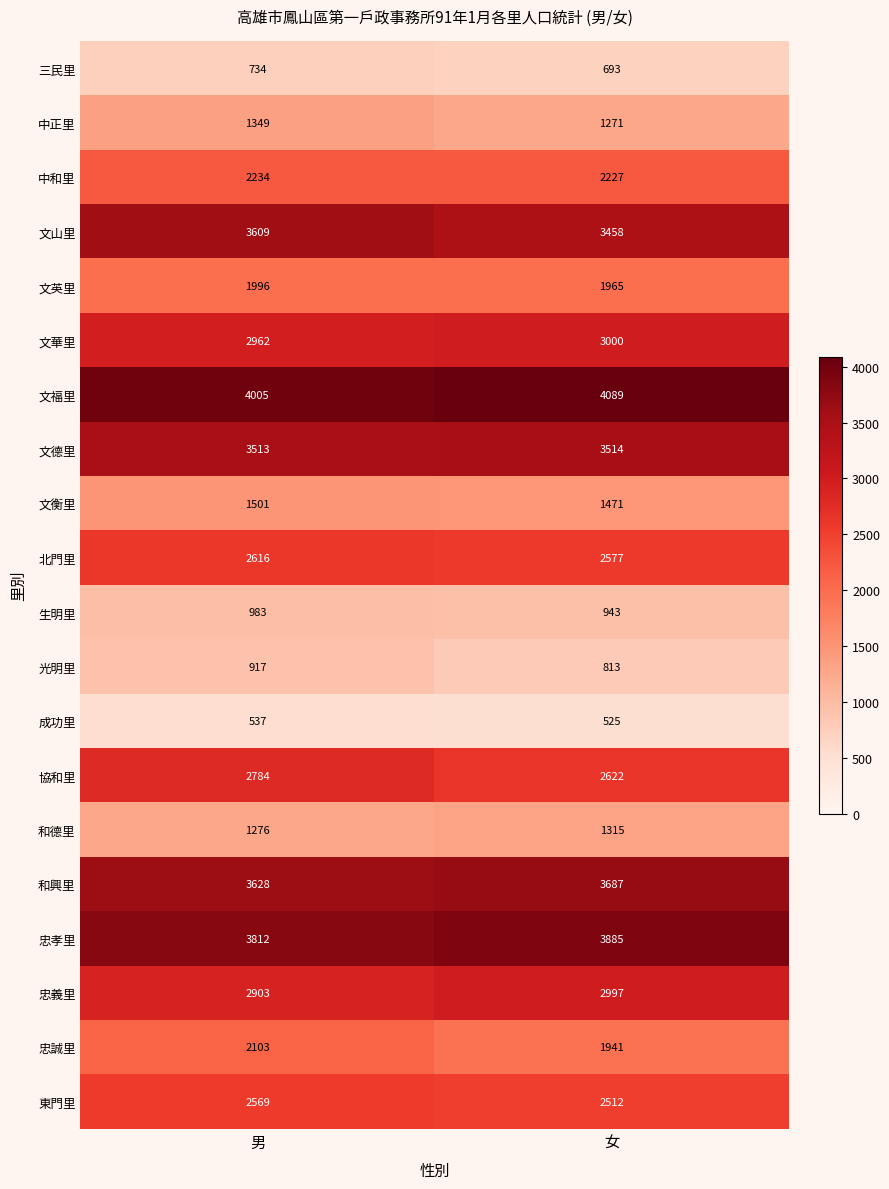

What value does the 和德里 series have at 男, to the nearest 10?

1280